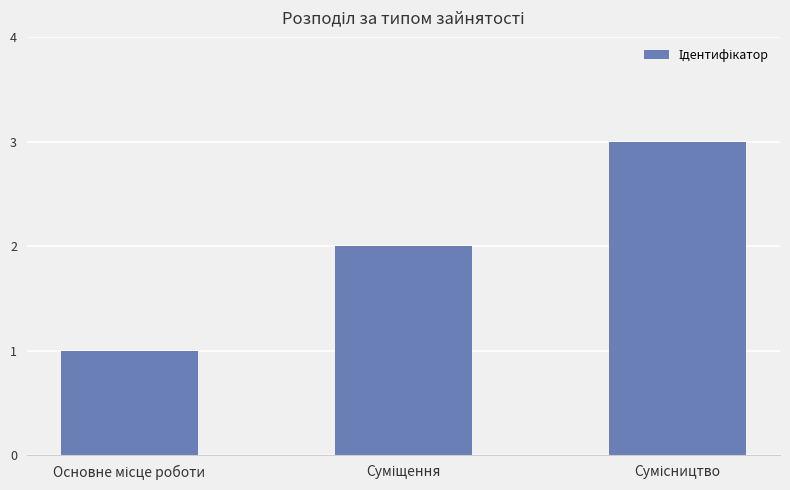

What is the sum of all values?

6